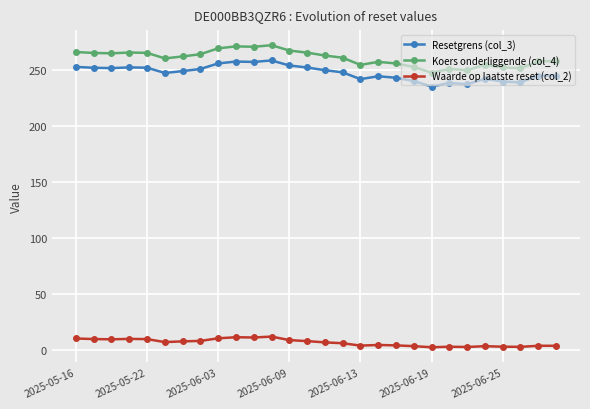

Which series has the widest spread of values?

Koers onderliggende (col_4)